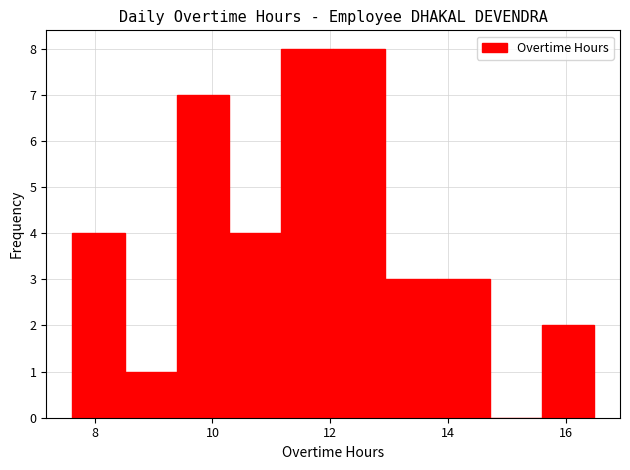

Reading left to right, list every bar in this chart as the range it spans on the x-axis followed by its height. Neither the bar edges nor the heights are printed on the chart, so give them approximately, as read against the axes.

7.6 to 8.6: 4
8.6 to 9.4: 1
9.4 to 10.2: 7
10.2 to 11.2: 4
11.2 to 12.0: 8
12.0 to 13.0: 8
13.0 to 13.8: 3
13.8 to 14.8: 3
14.8 to 15.6: 0
15.6 to 16.4: 2